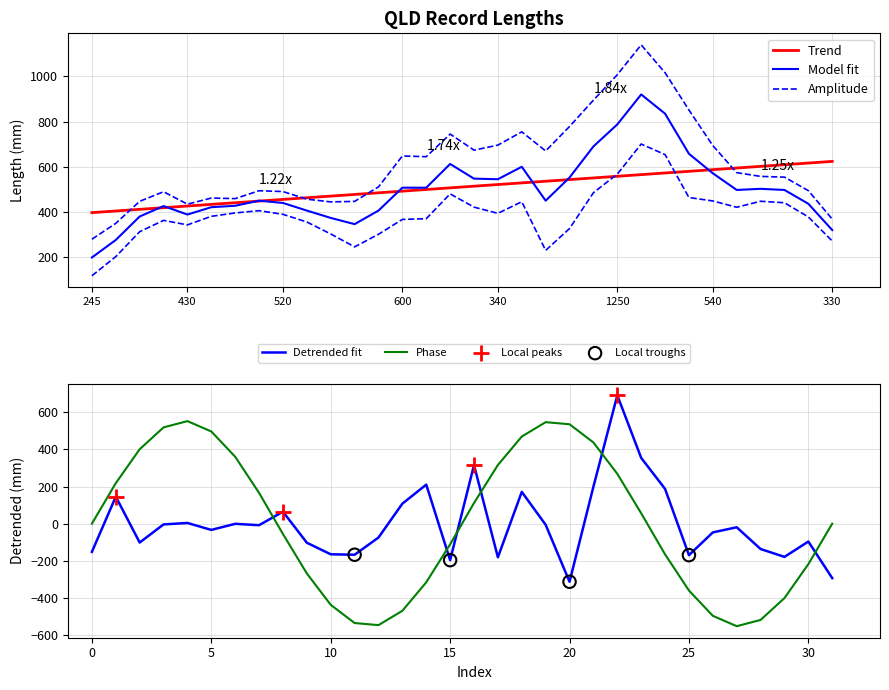

What is the minimum value for Detrended fit?

-313.4